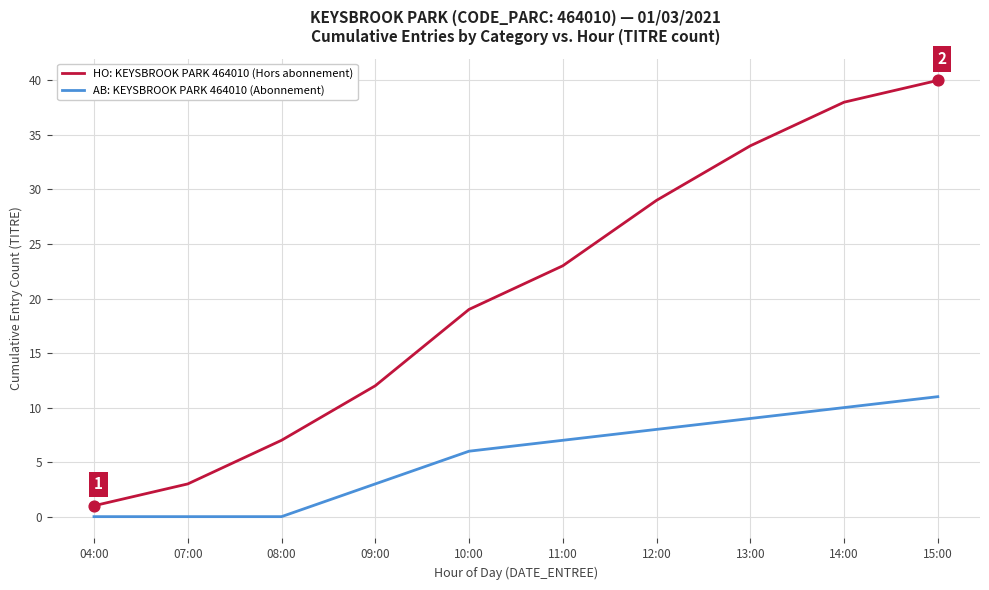

At which category is the sum across all series the highest?

15:00